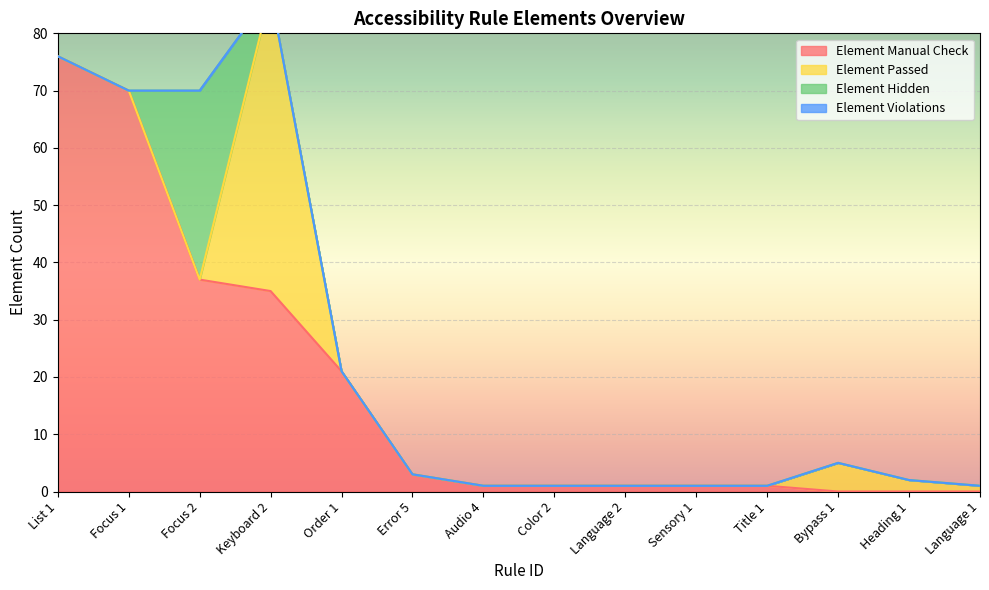

True or false: Element Passed and Element Hidden cross at least once.

True